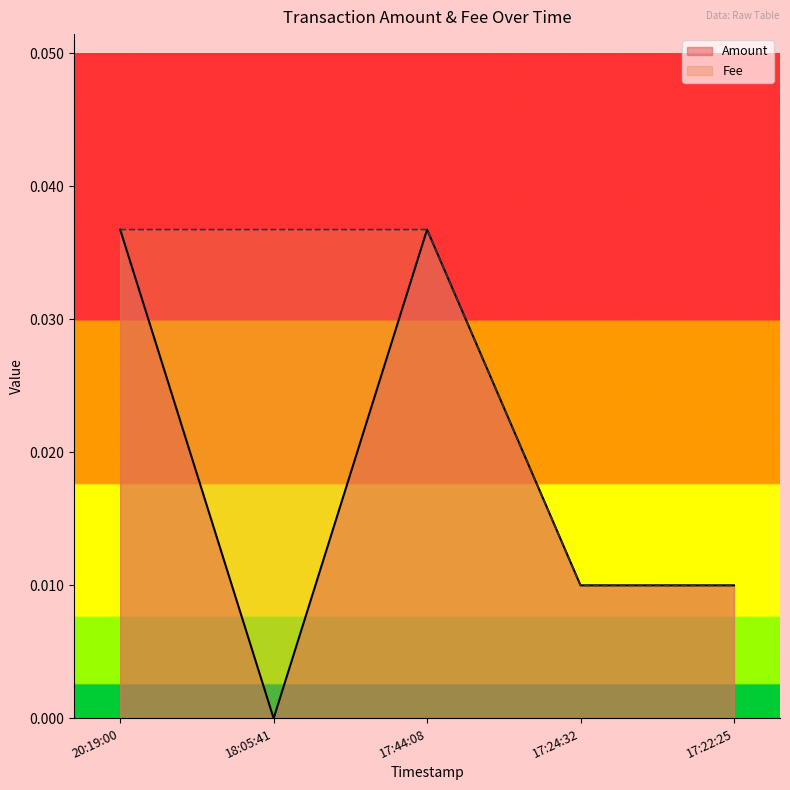

How many lines are shown in the chart?

2